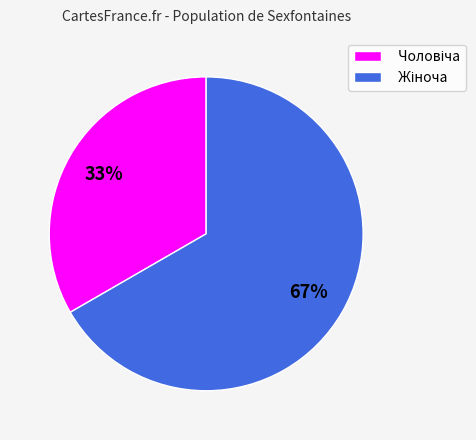

Is there a majority slice in this chart?

Yes